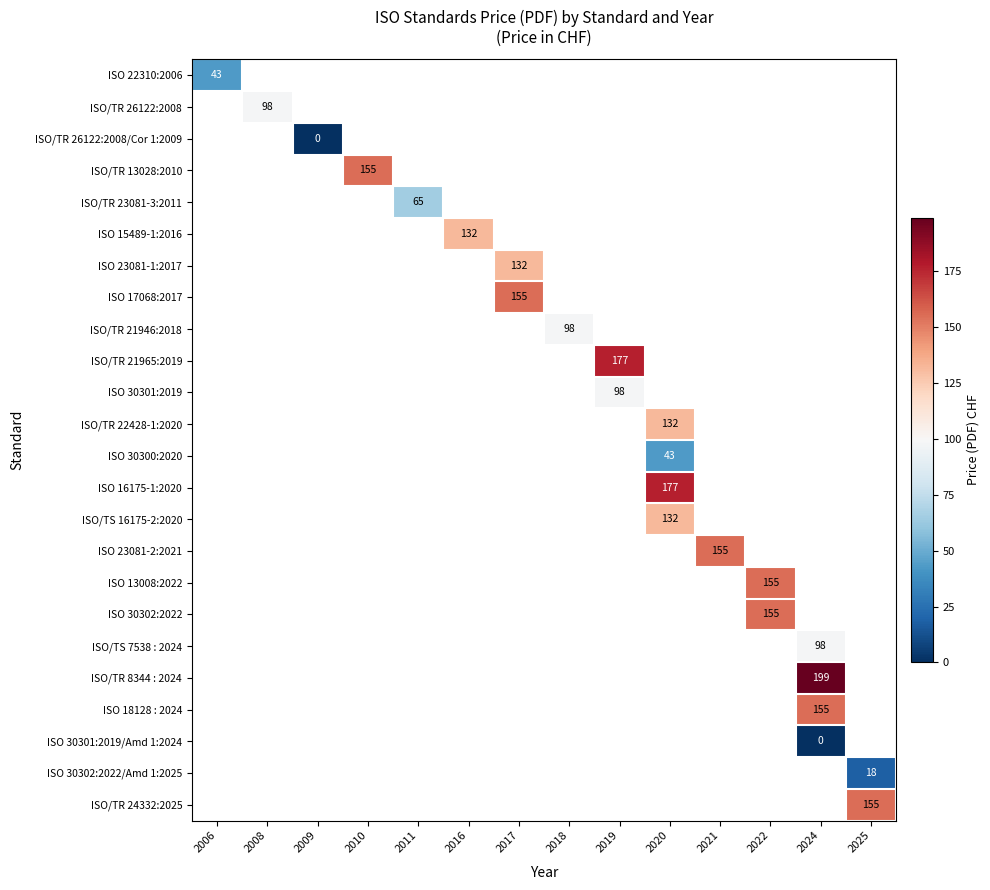

Count the number of categories in the chart.

14